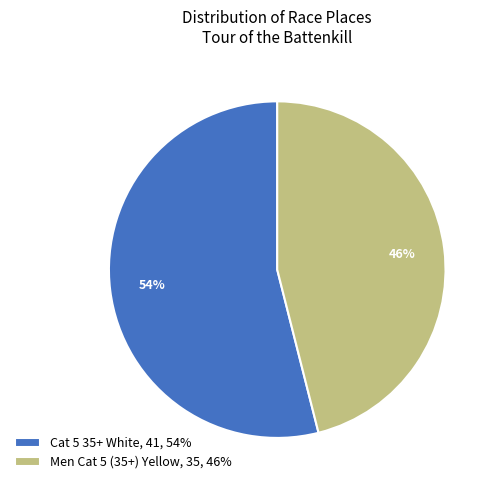

Which slice is the smallest?

Men Cat 5 (35+) Yellow